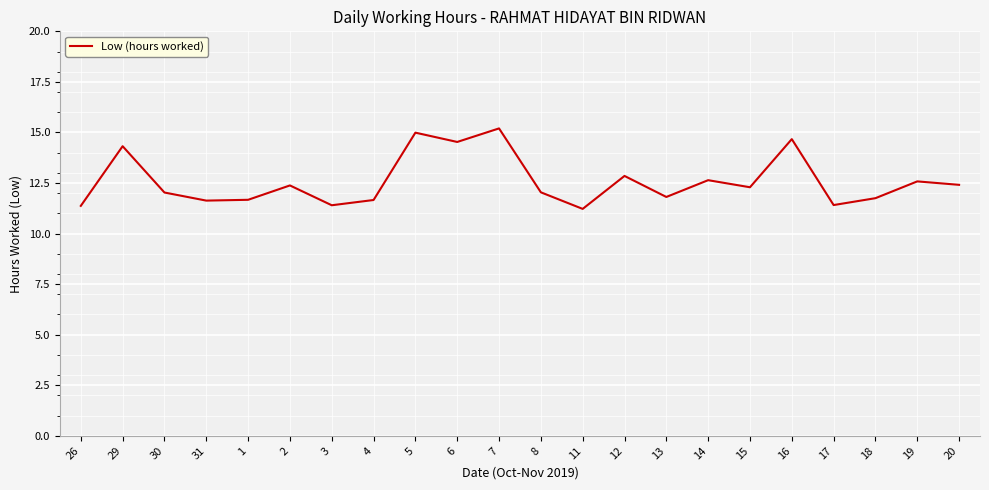

True or false: the data has more than 0 interior local peaks.

True